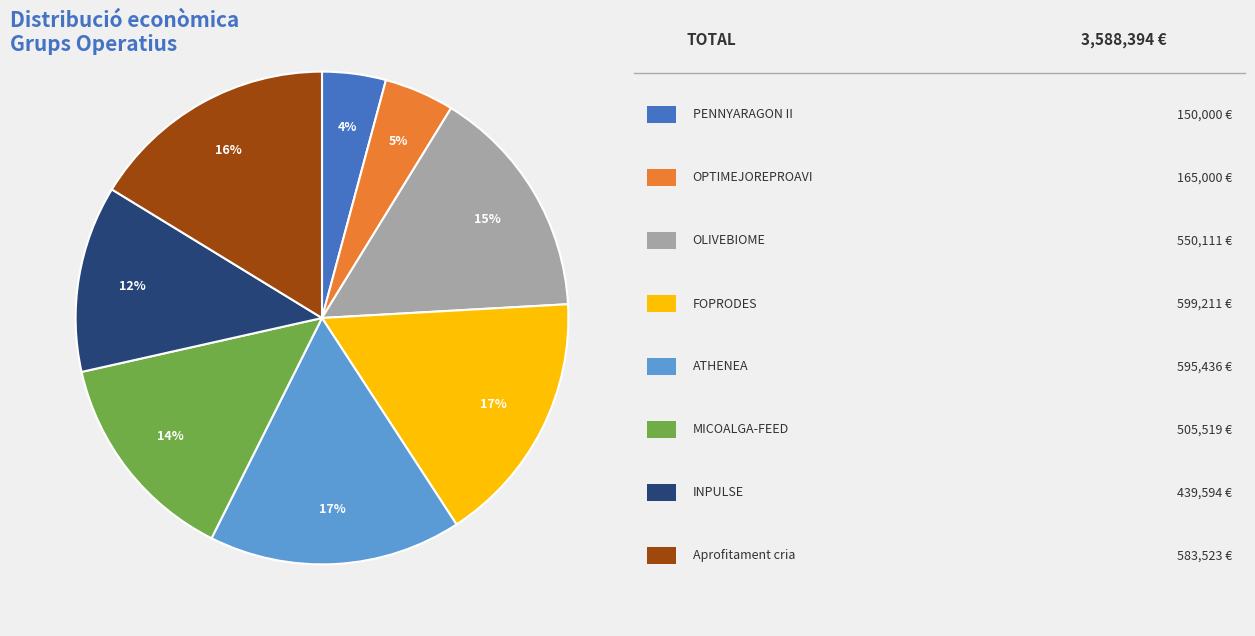

Is there a majority slice in this chart?

No